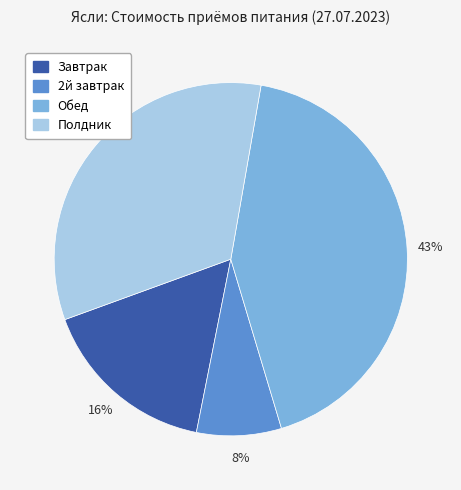

What is the smallest slice in the pie chart?

2й завтрак